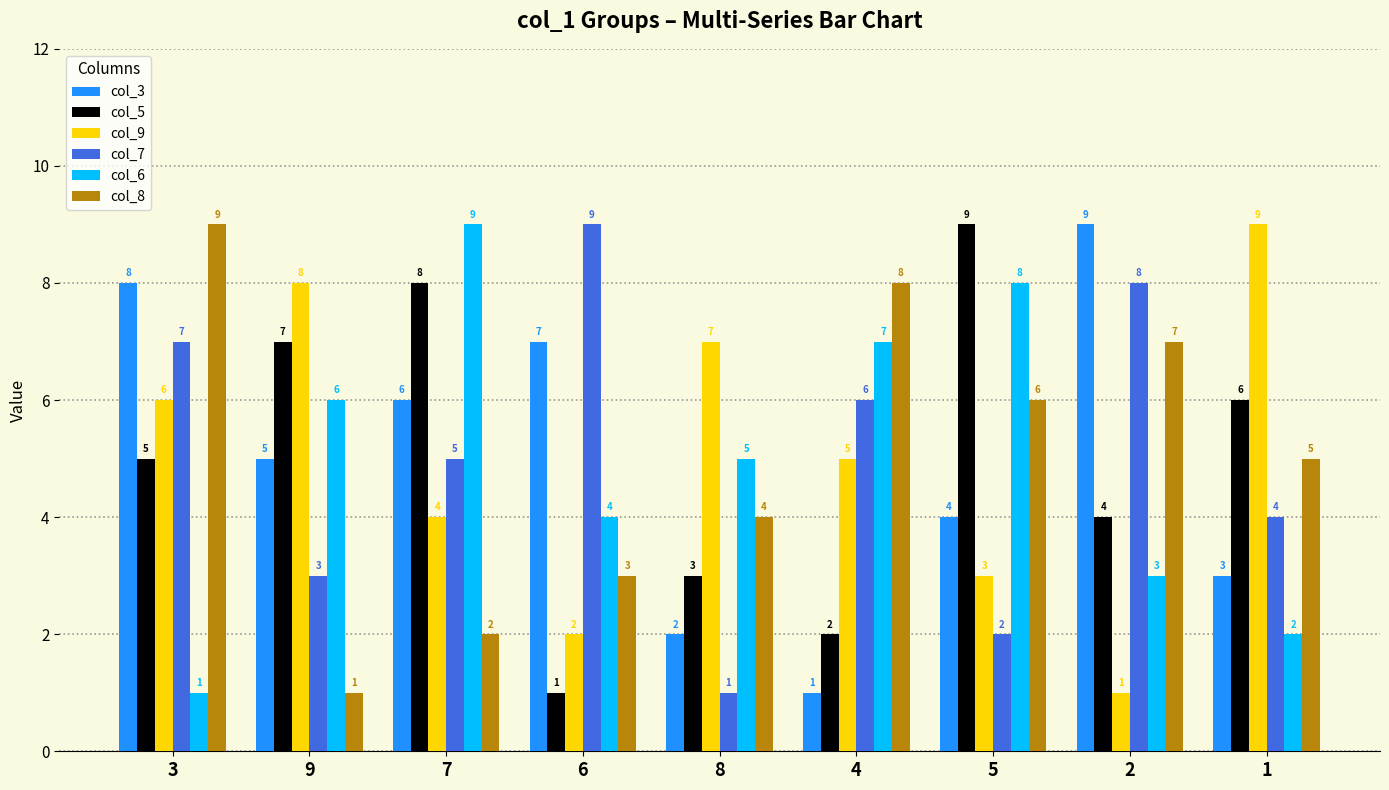

What is the label of the 9th bar from the left?

1